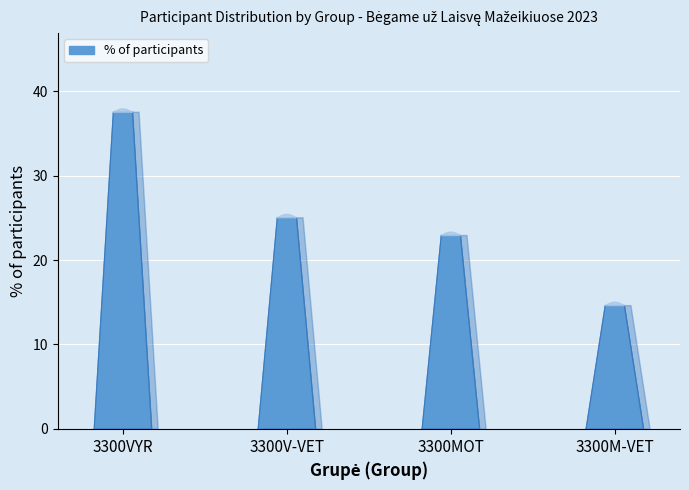

Does the chart contain stacked bars?

No